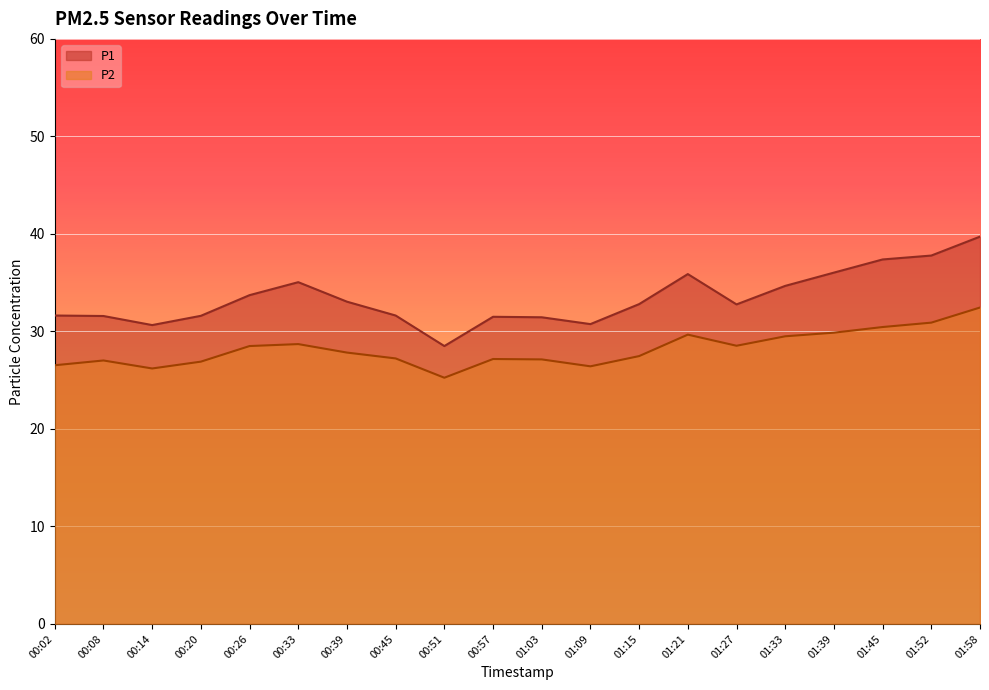

At 00:33, list the series in order from largest to smallest.

P1, P2